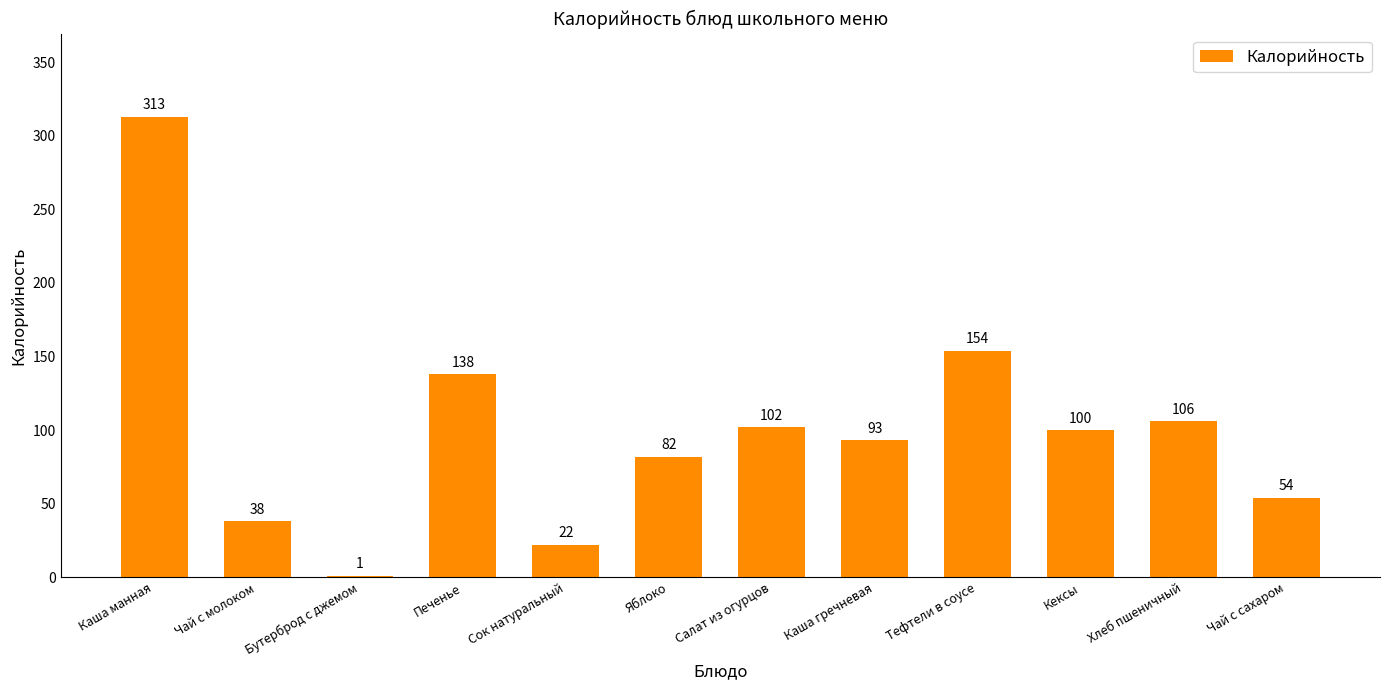

Which category has the highest value across all series?

Каша манная